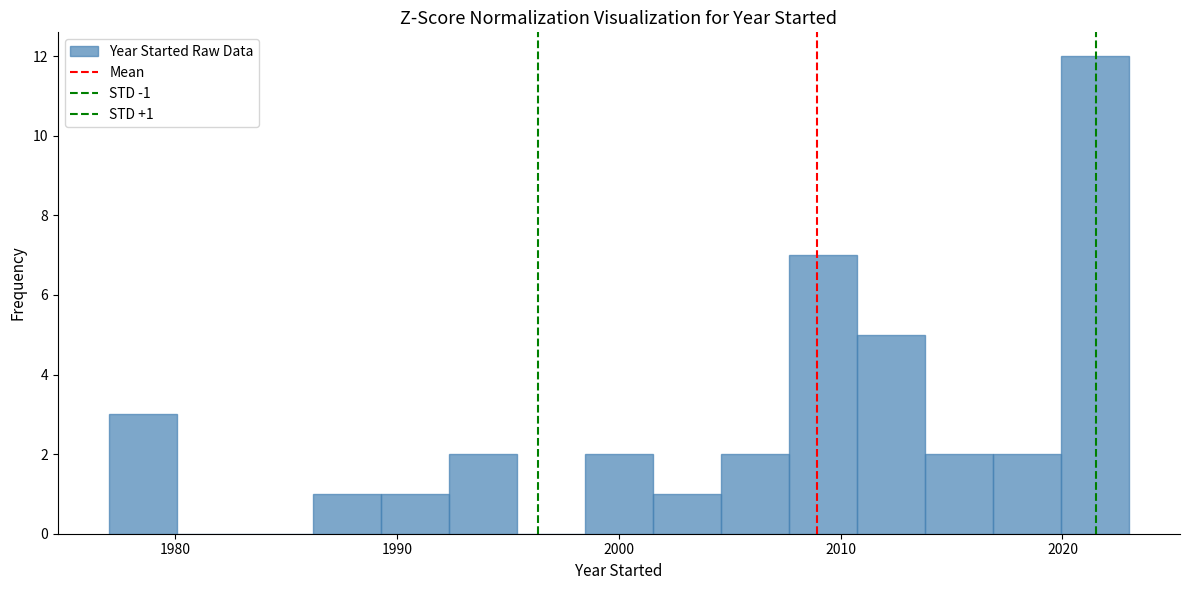

Read against the x-axis, roughly where is the centre of the tallest bar?

2021